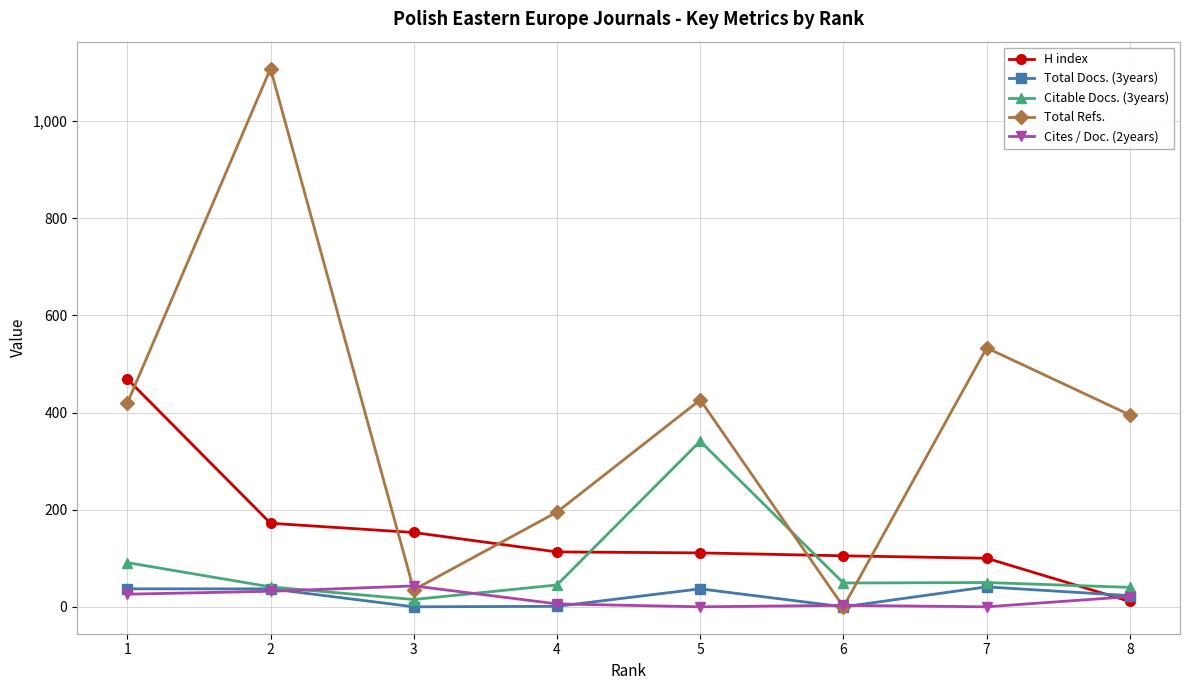

Which series has the largest total across all categories?

Total Refs.